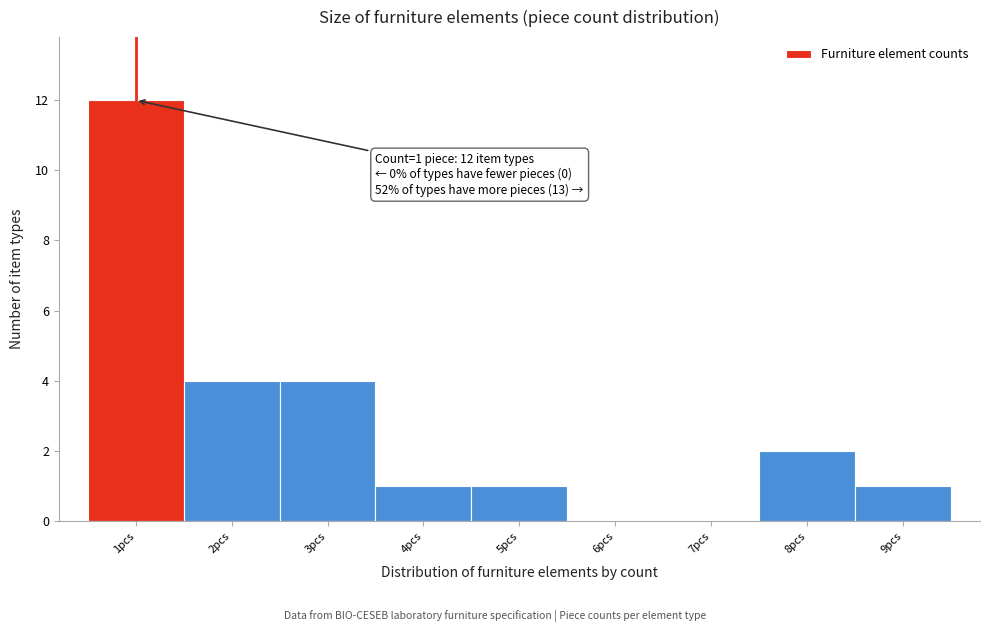

Which range on the x-axis has the tallest bar?

0.5 to 1.5